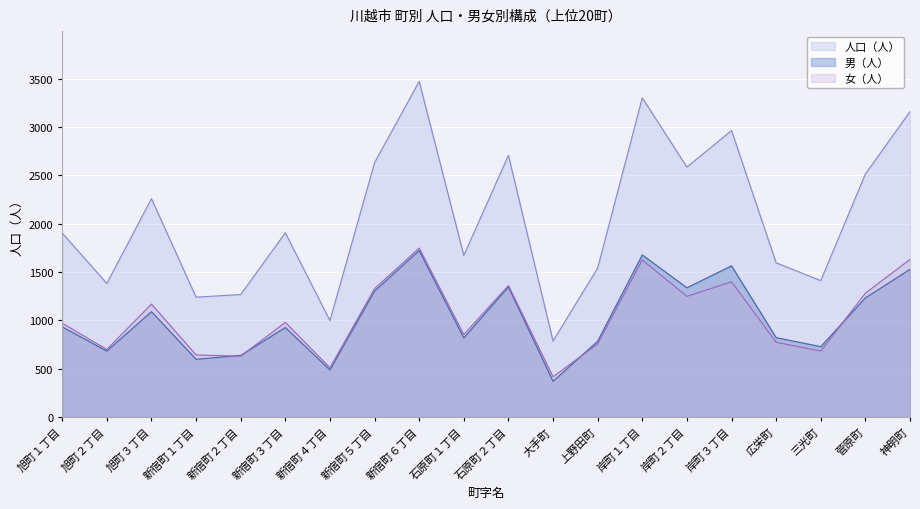

How many data points does each series have?

20